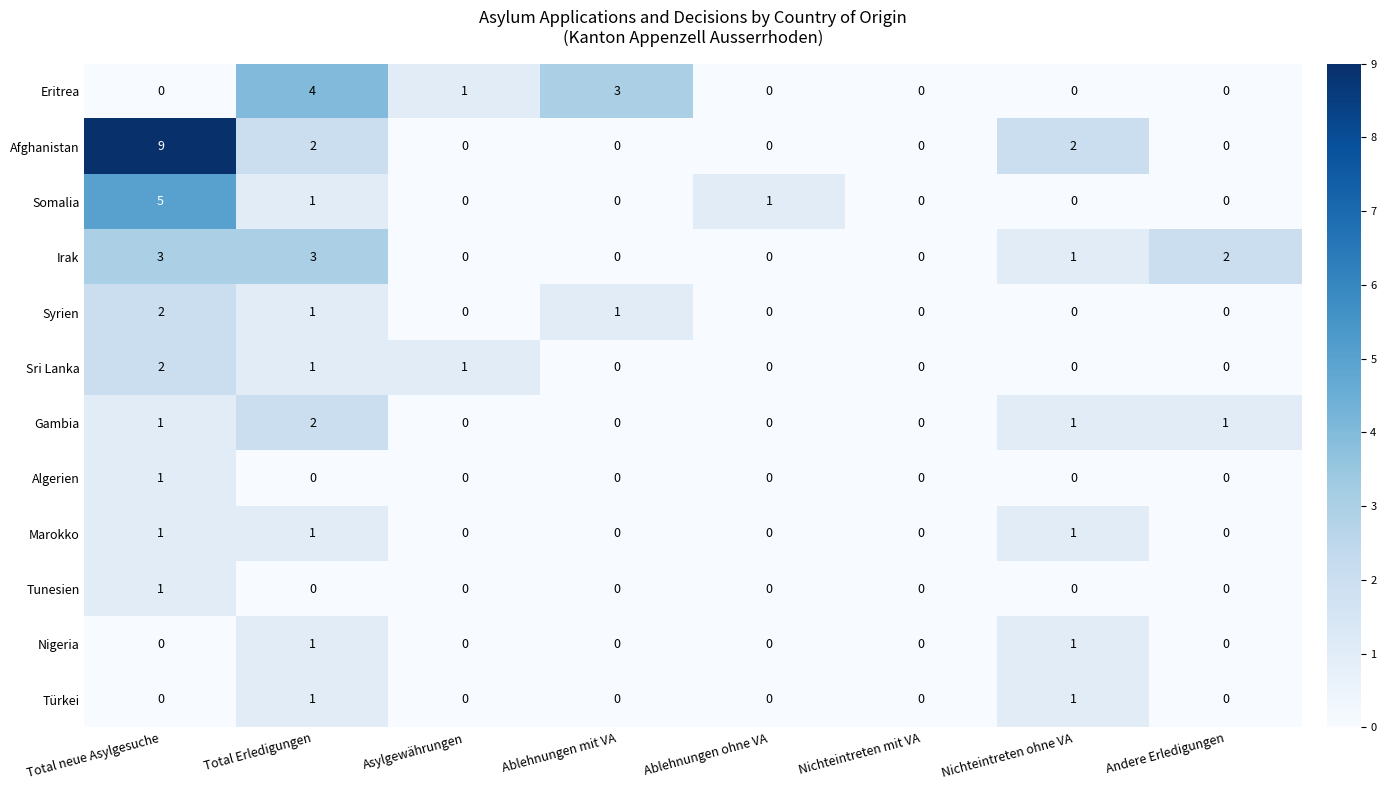

Count the Somalia values in the range 0 to 1.

7